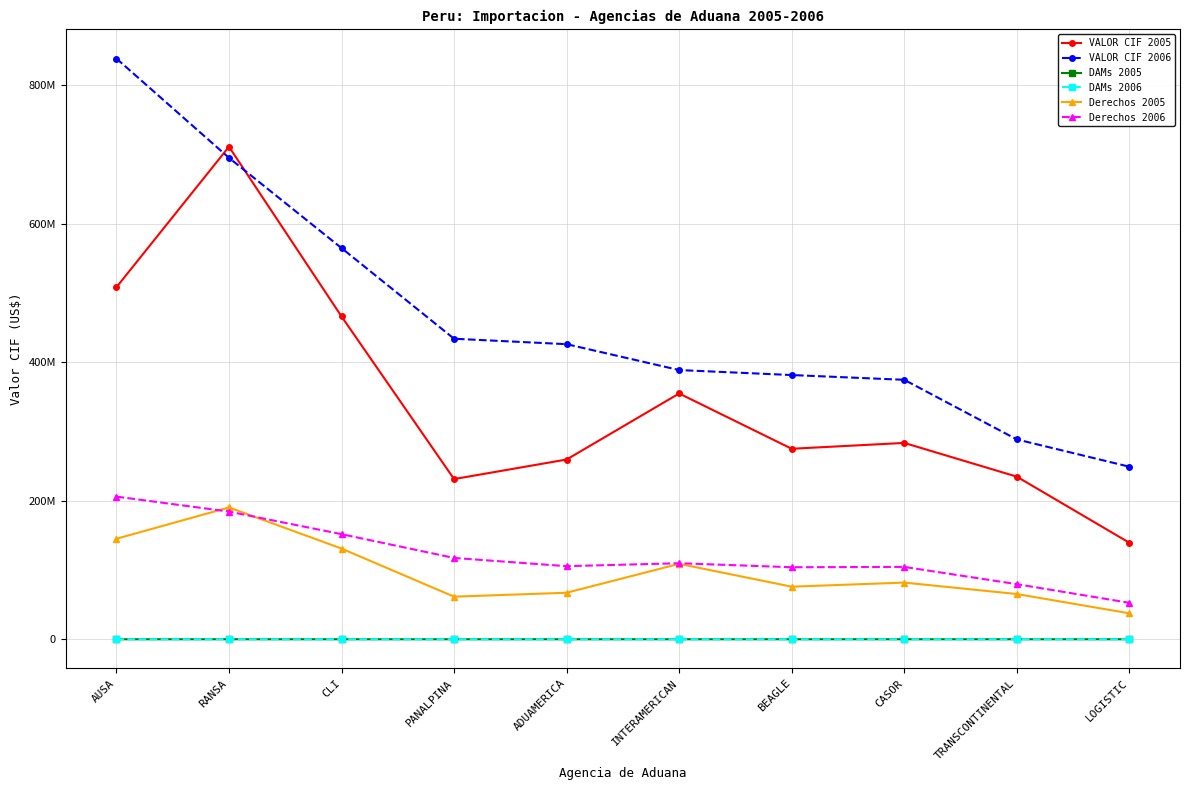

Is it true that DAMs 2005 equals 8717.0 at CASOR?

True